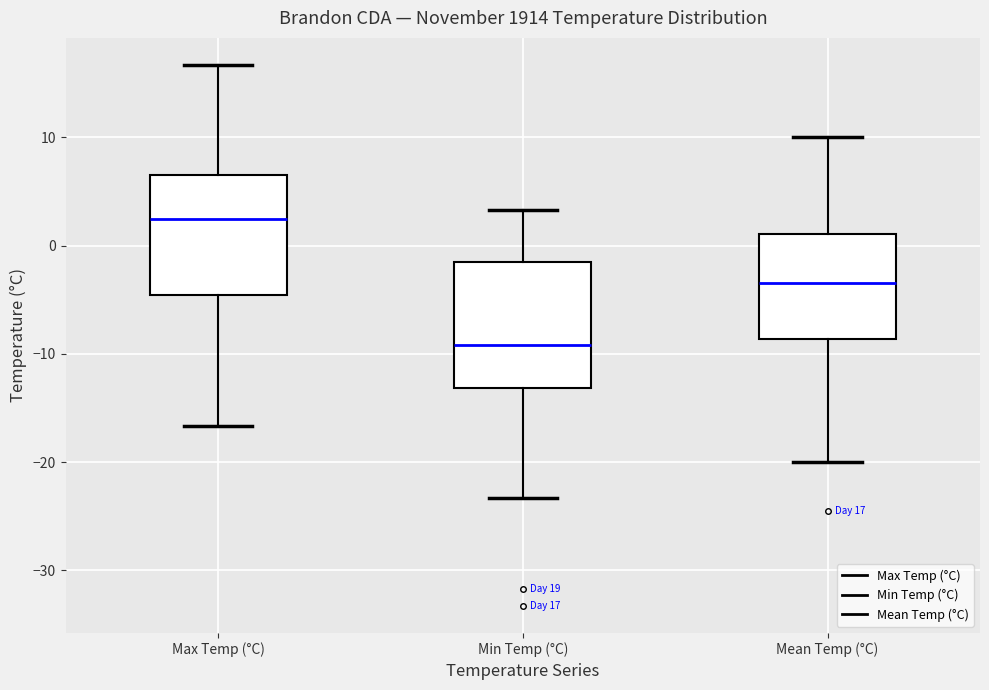

Which box's median line is the highest?

Max Temp (°C)